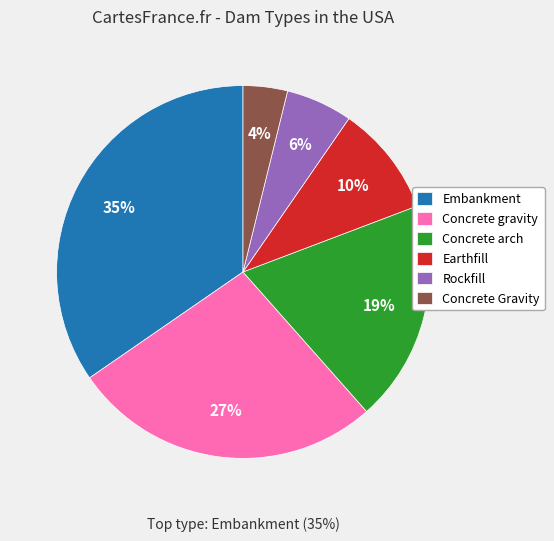

What percentage is the Embankment slice, to the nearest percent?

35%